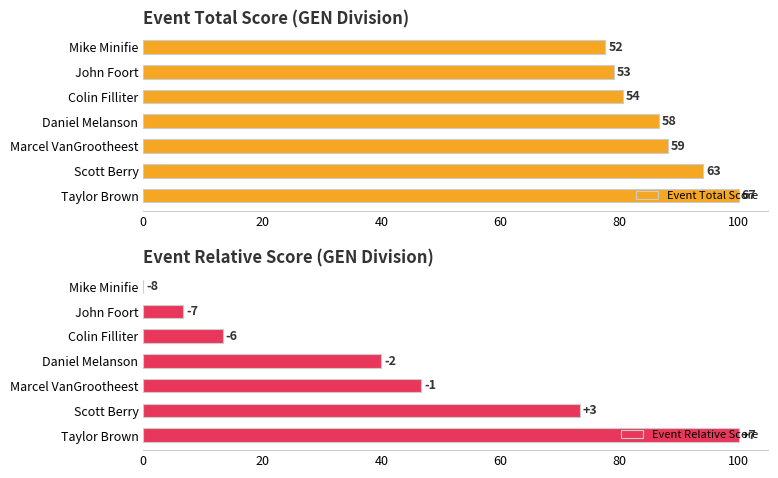

Reading right to left, transcribe all the data shown in this chart.

Event Total Score: 100.0	94.0	88.1	86.6	80.6	79.1	77.6
Event Relative Score: 100.0	73.3	46.7	40.0	13.3	6.7	0.0